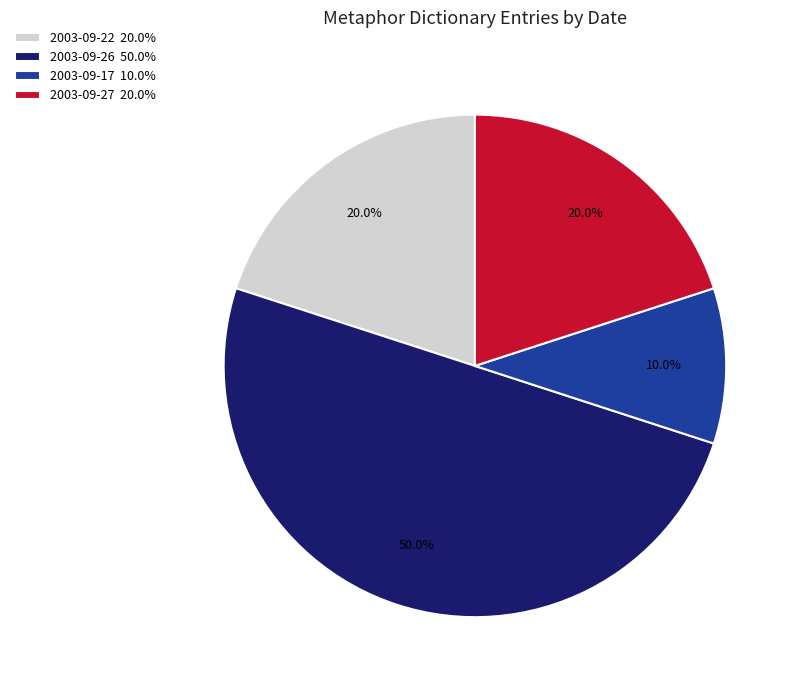

What is the ratio of the value at 2003-09-27 20.0% to the value at 2003-09-17 10.0%?

2.0